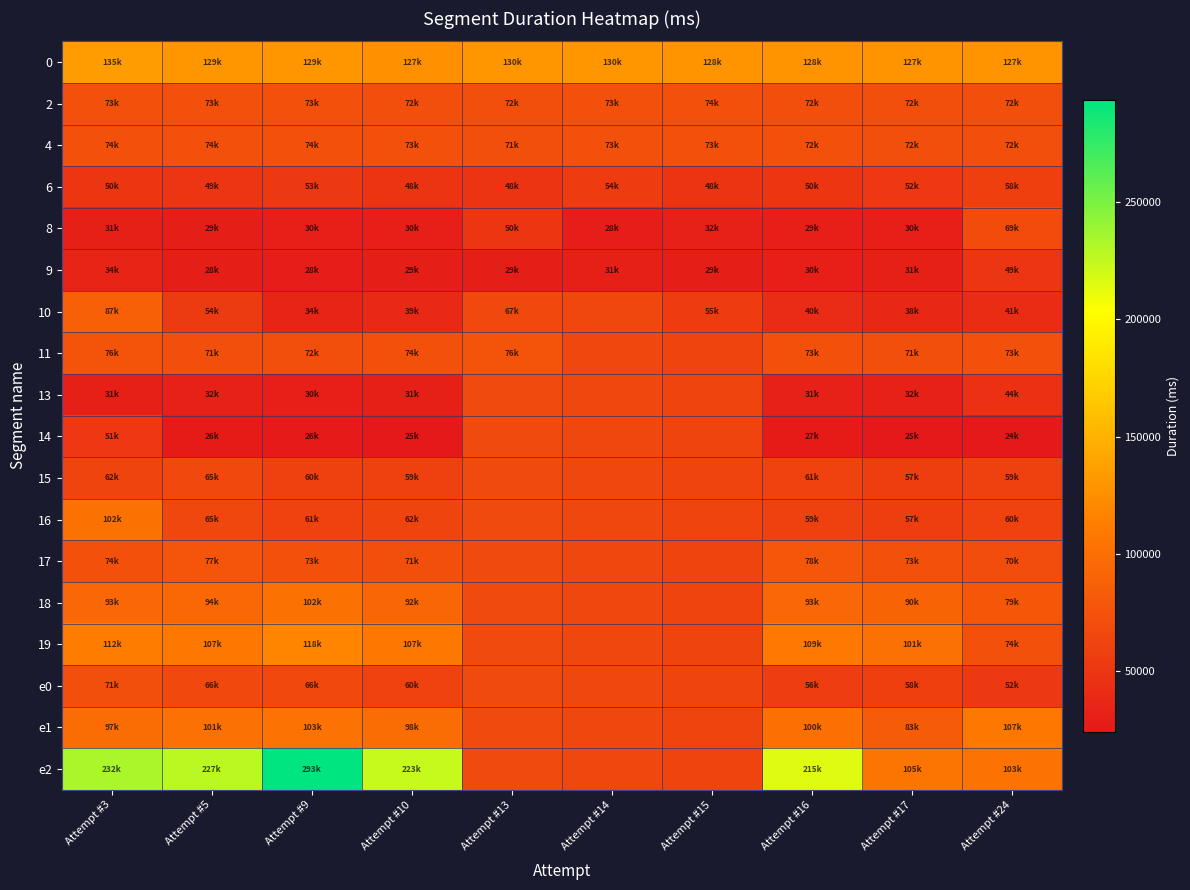

At Attempt #10, list the series in order from smallest to largest.

14, 9, 8, 13, 10, 6, 15, e0, 16, 17, 2, 4, 11, 18, e1, 19, 0, e2